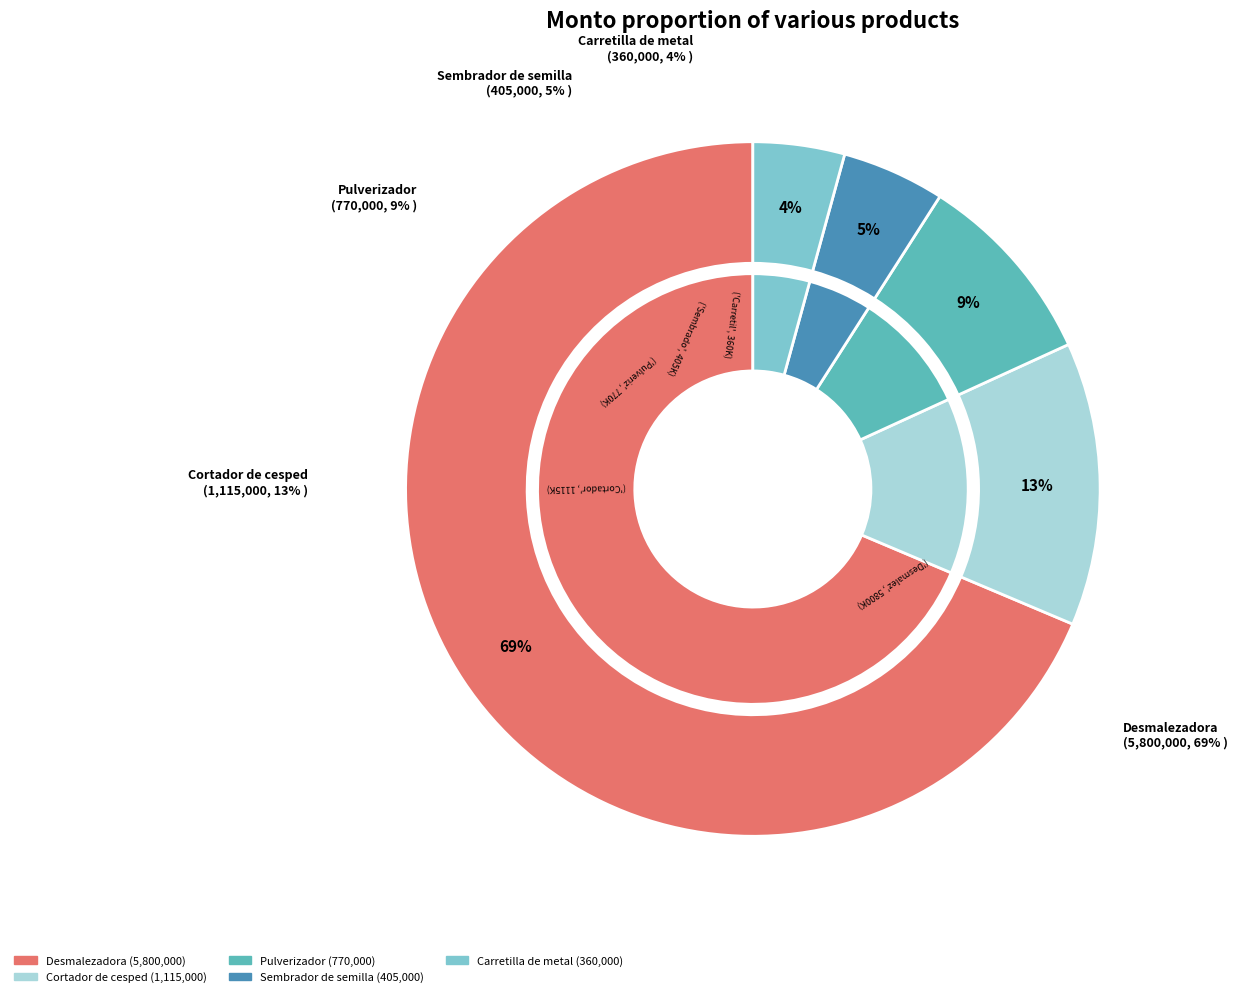

What is the change in value from Desmalezadora to Carretilla de metal?

-5440000